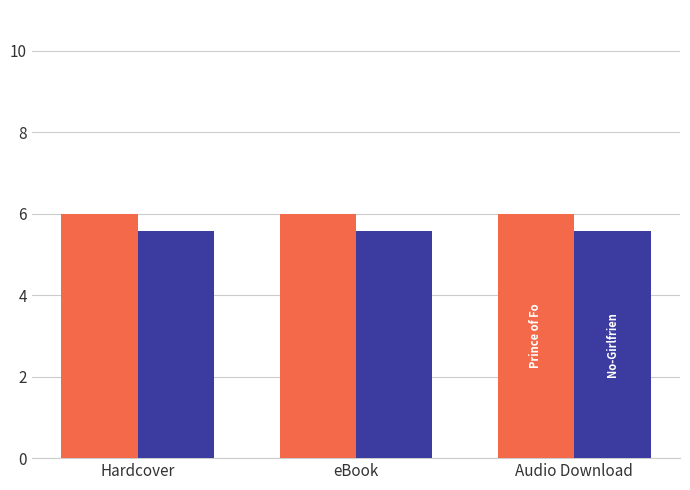

What is the minimum value shown in the chart?

200251034